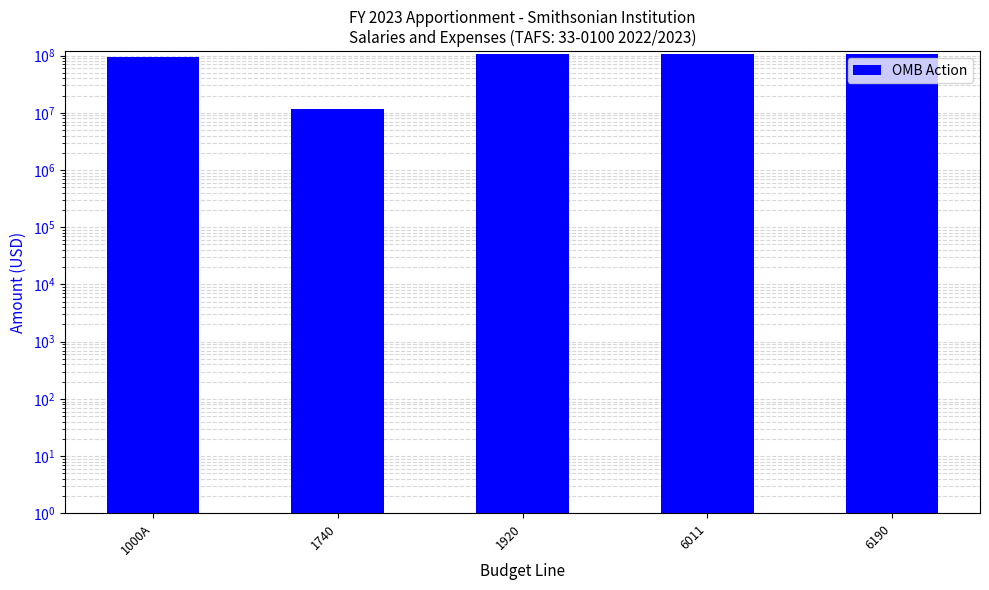

At which label is the value closest to 59211063?

1000A